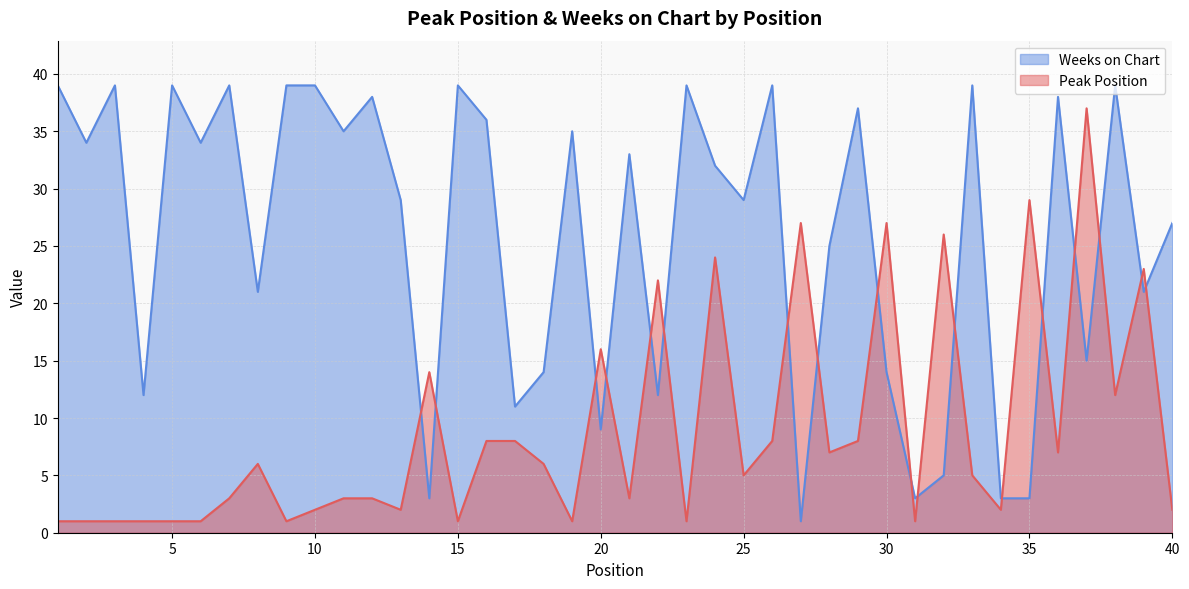

Between which two adjacent categories do Weeks on Chart and Peak Position first intersect?

13 and 14